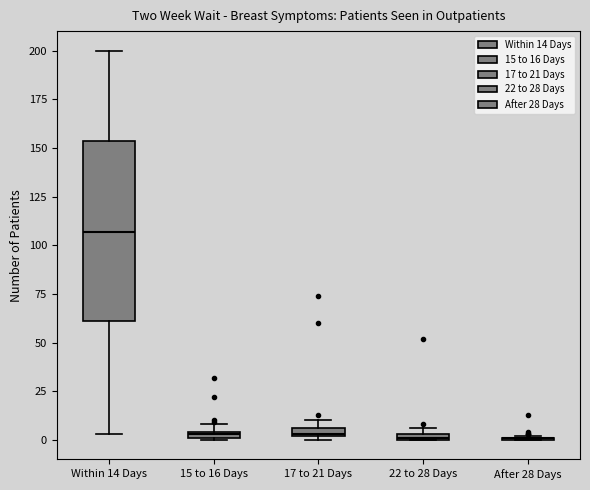

Comparing the boxes themselves (not the whiskers), which one is the tallest?

Within 14 Days